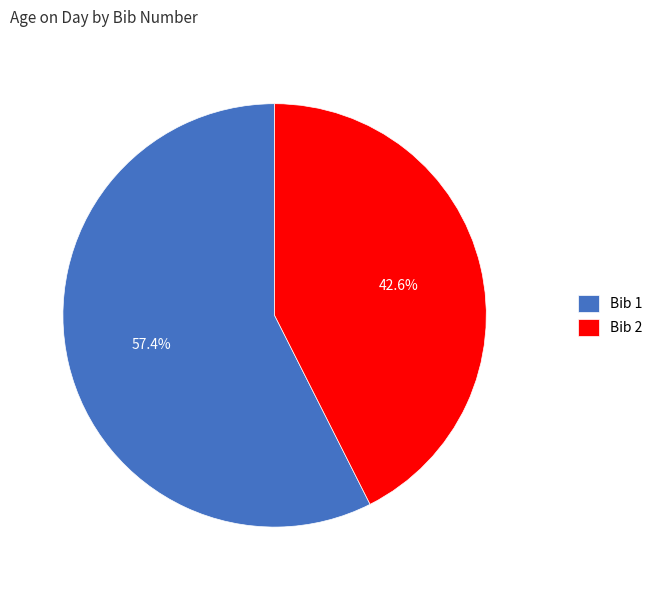

To the nearest percent, what is the difference between the largest and smallest slice percentages?

15%